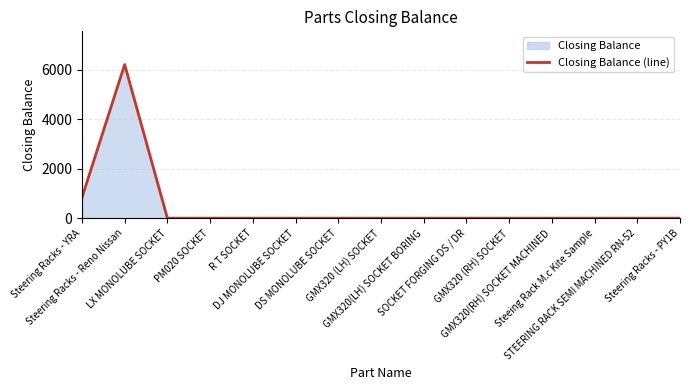

Rank the categories by value from lowest to highest.

LX MONOLUBE SOCKET, PM020 SOCKET, R T SOCKET, DJ MONOLUBE SOCKET, DS MONOLUBE SOCKET, GMX320 (LH) SOCKET, GMX320(LH) SOCKET BORING, SOCKET FORGING DS / DR, GMX320 (RH) SOCKET, GMX320(RH) SOCKET MACHINED, Steeing Rack M.c Kite Sample, STEERING RACK SEMI MACHINED RN-52, Steering Racks - PY1B, Steering Racks - YRA, Steering Racks - Reno Nissan